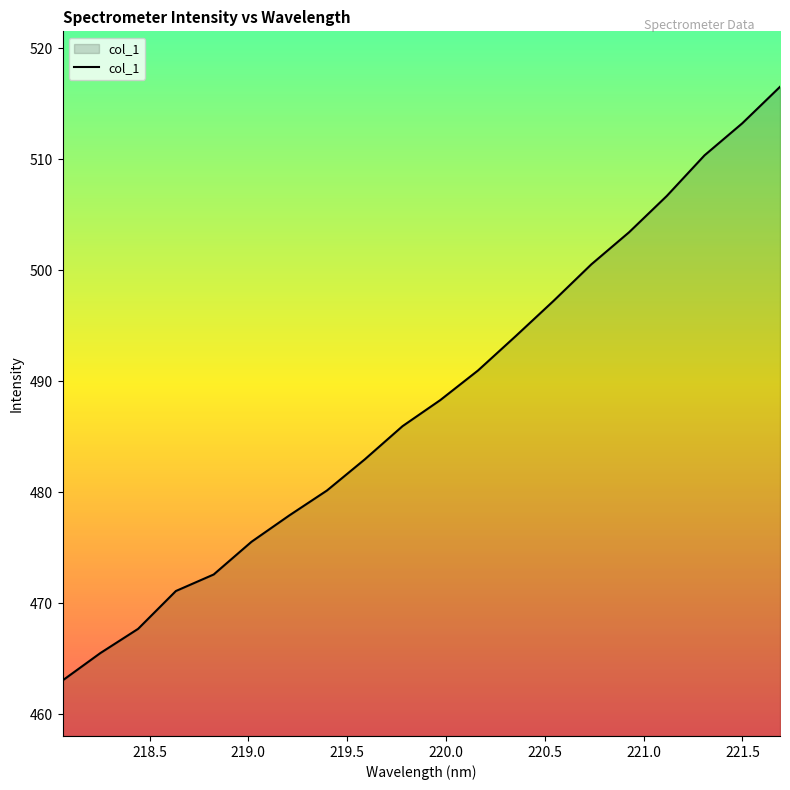

What is the smallest value displayed?

463.0